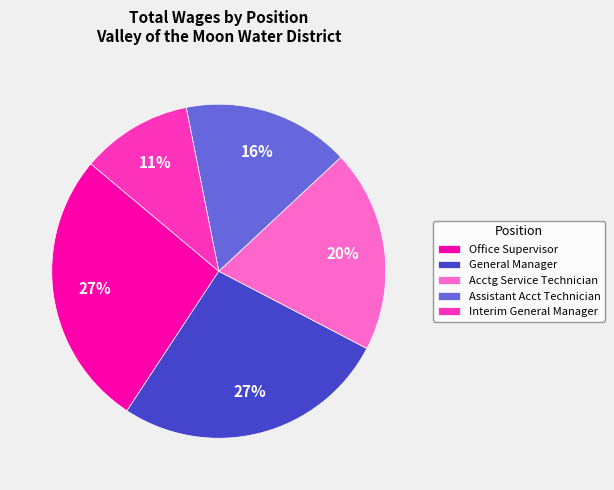

Does Acctg Service Technician represent more than half of the total?

No